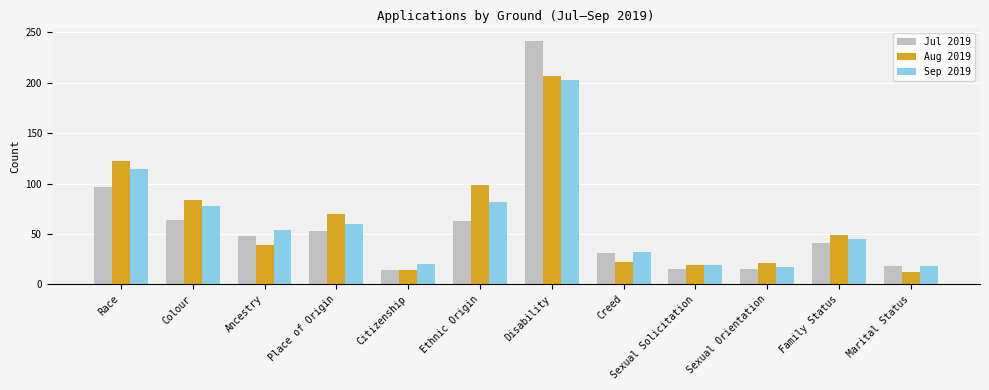

Is the value of Jul 2019 at Place of Origin greater than the value of Sep 2019 at Creed?

Yes